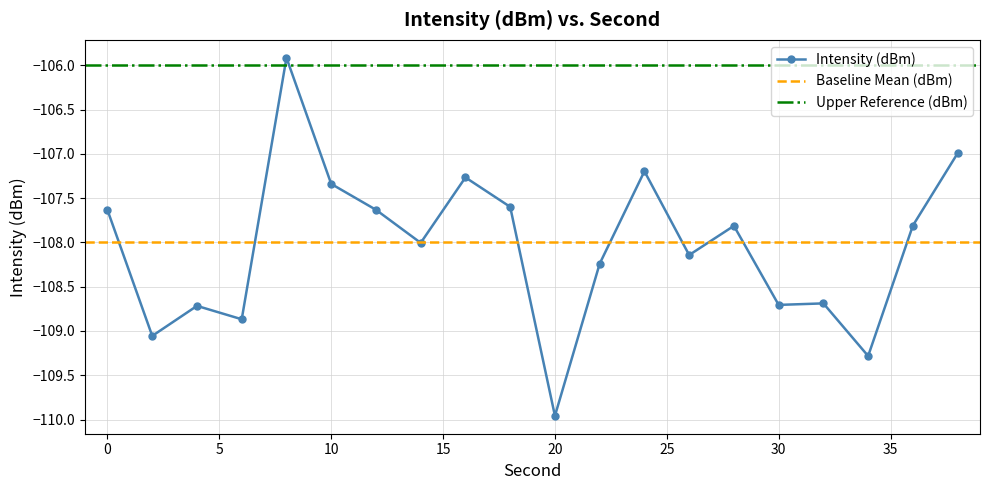

Rank the categories by value from highest to lowest.

8, 38, 24, 16, 10, 18, 12, 0, 36, 28, 14, 26, 22, 32, 30, 4, 6, 2, 34, 20